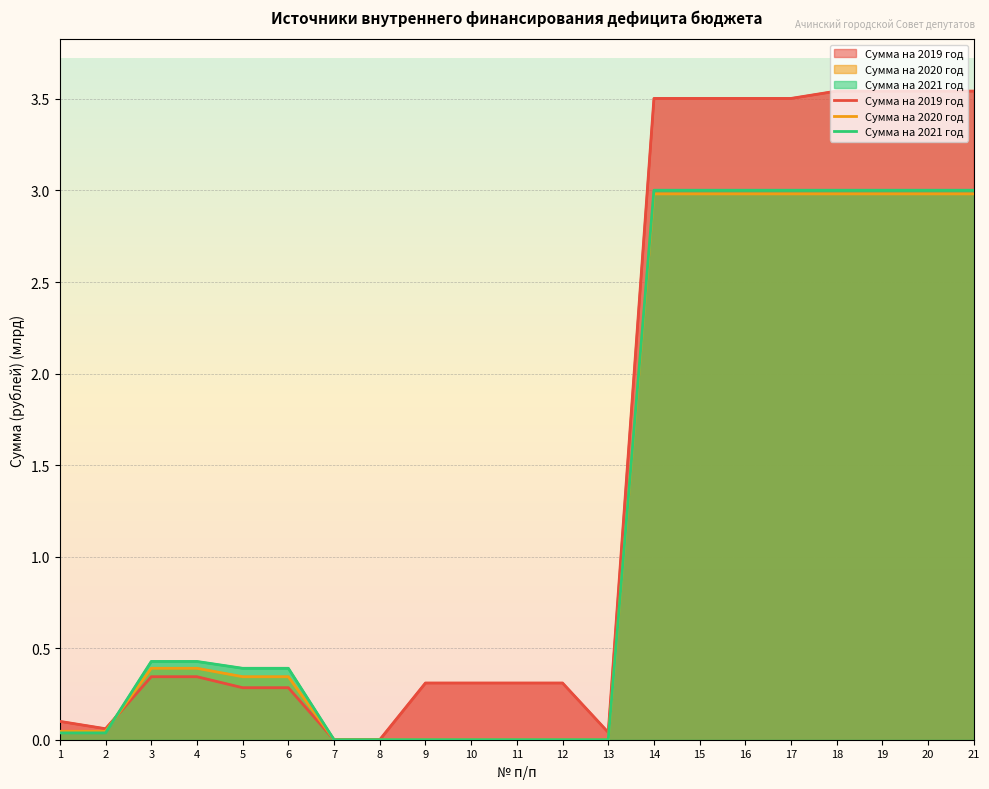

What is the approximate value of Сумма на 2020 год at 4?

0.4